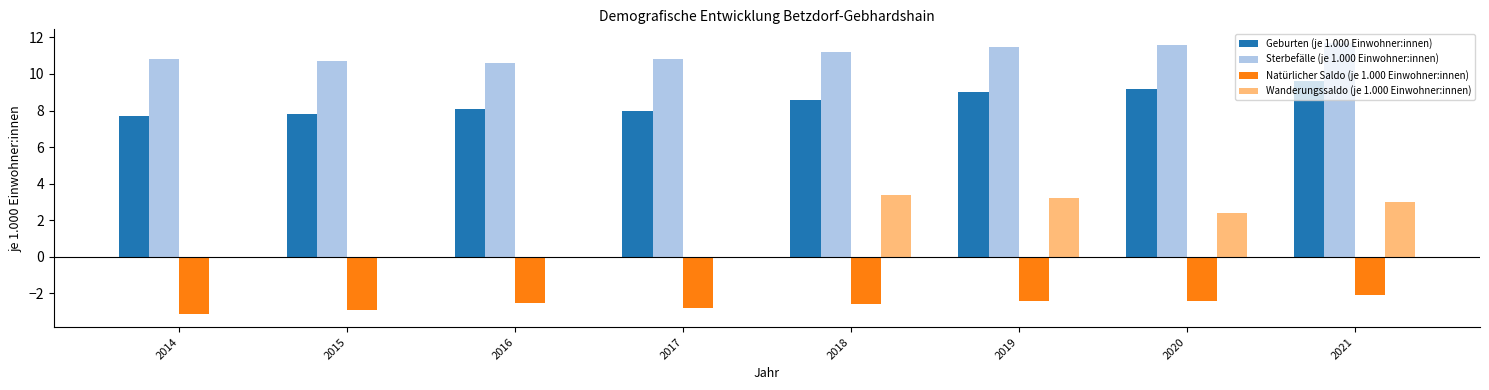

How many distinct data groups are displayed?

4